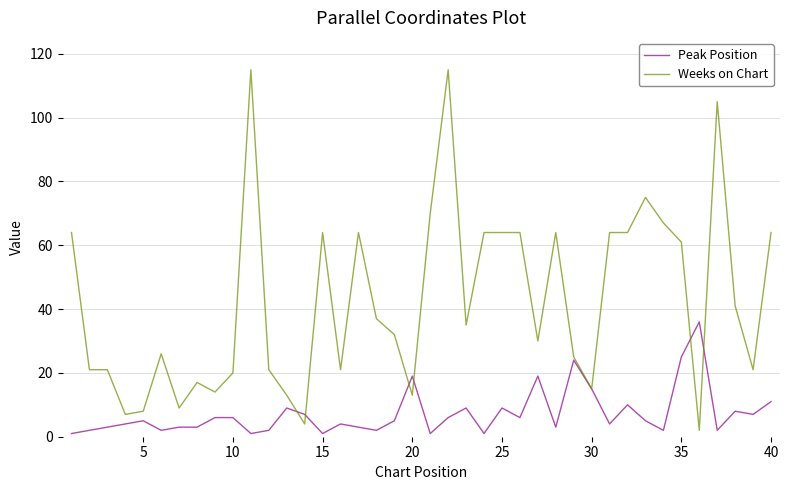

Which series has the largest range (max minus min)?

Weeks on Chart